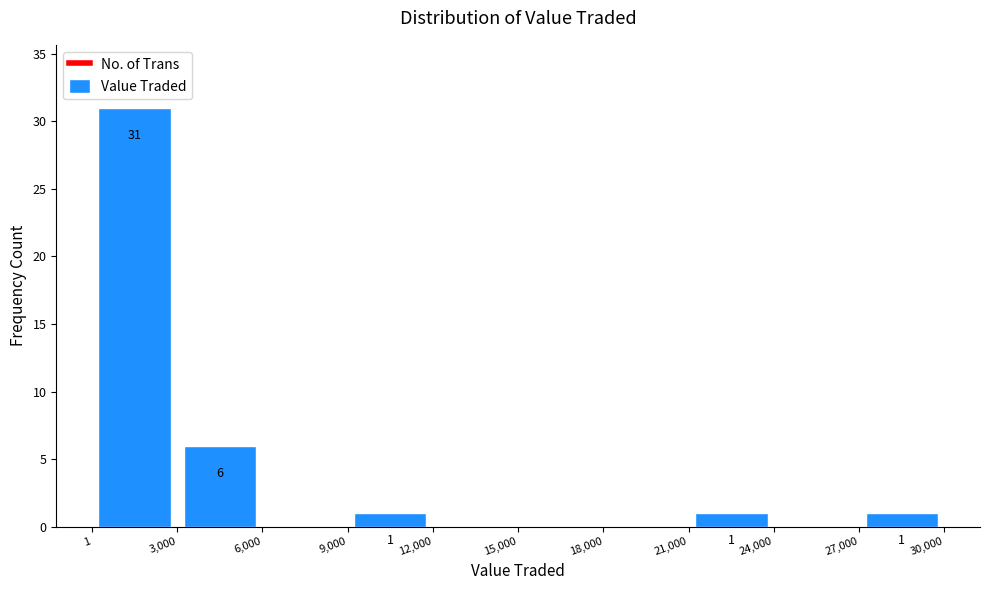

Over which range of the x-axis is the bar tallest?

1 to 3,000